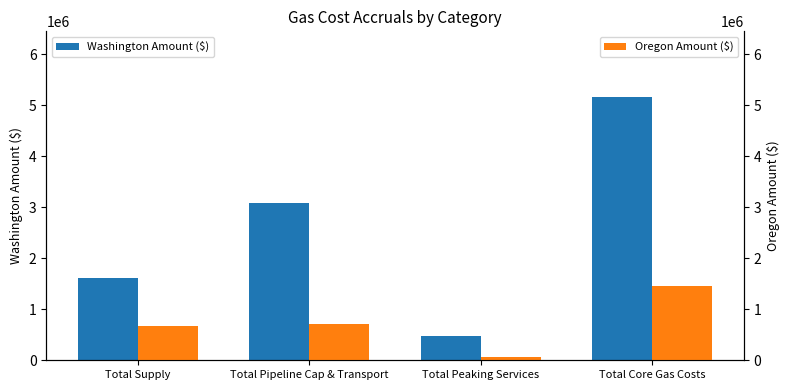

Reading right to left, list all the values displayed in this chart.

Washington Amount ($): Total Core Gas Costs=5158374.2	Total Peaking Services=466466.2	Total Pipeline Cap & Transport=3075167.1	Total Supply=1616740.8
Oregon Amount ($): Total Core Gas Costs=1447970.7	Total Peaking Services=59641.9	Total Pipeline Cap & Transport=714466.3	Total Supply=673862.5